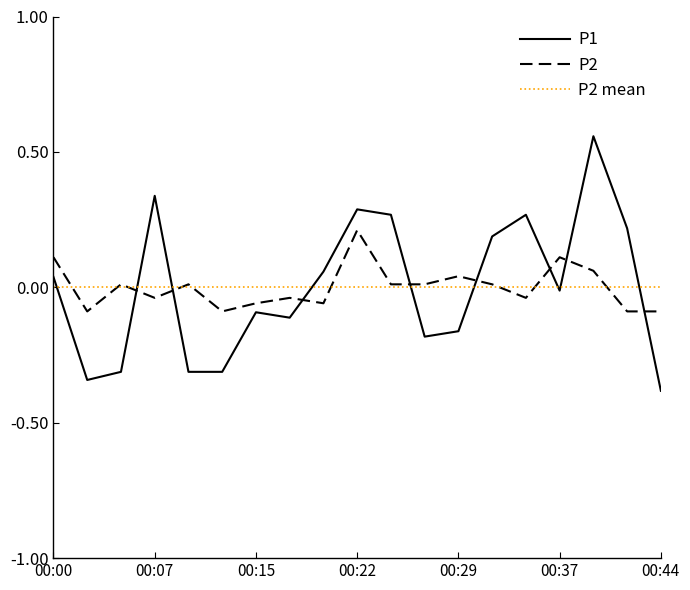

Which series has the widest spread of values?

P1